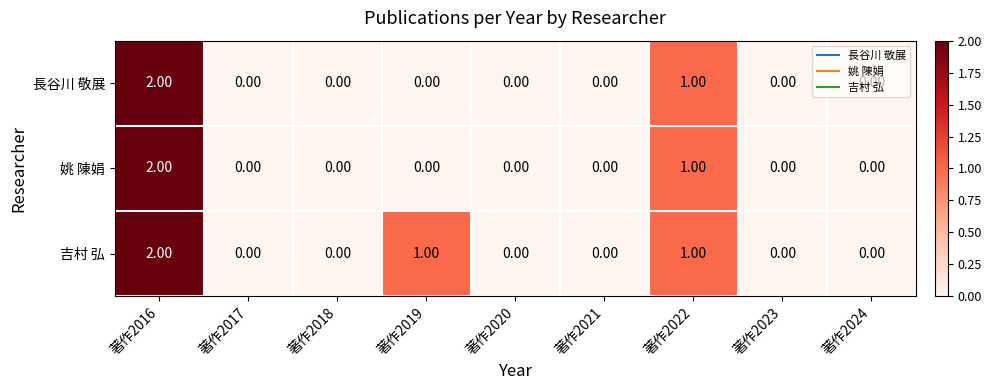

Which series changed the most between 著作2018 and 著作2019?

吉村 弘